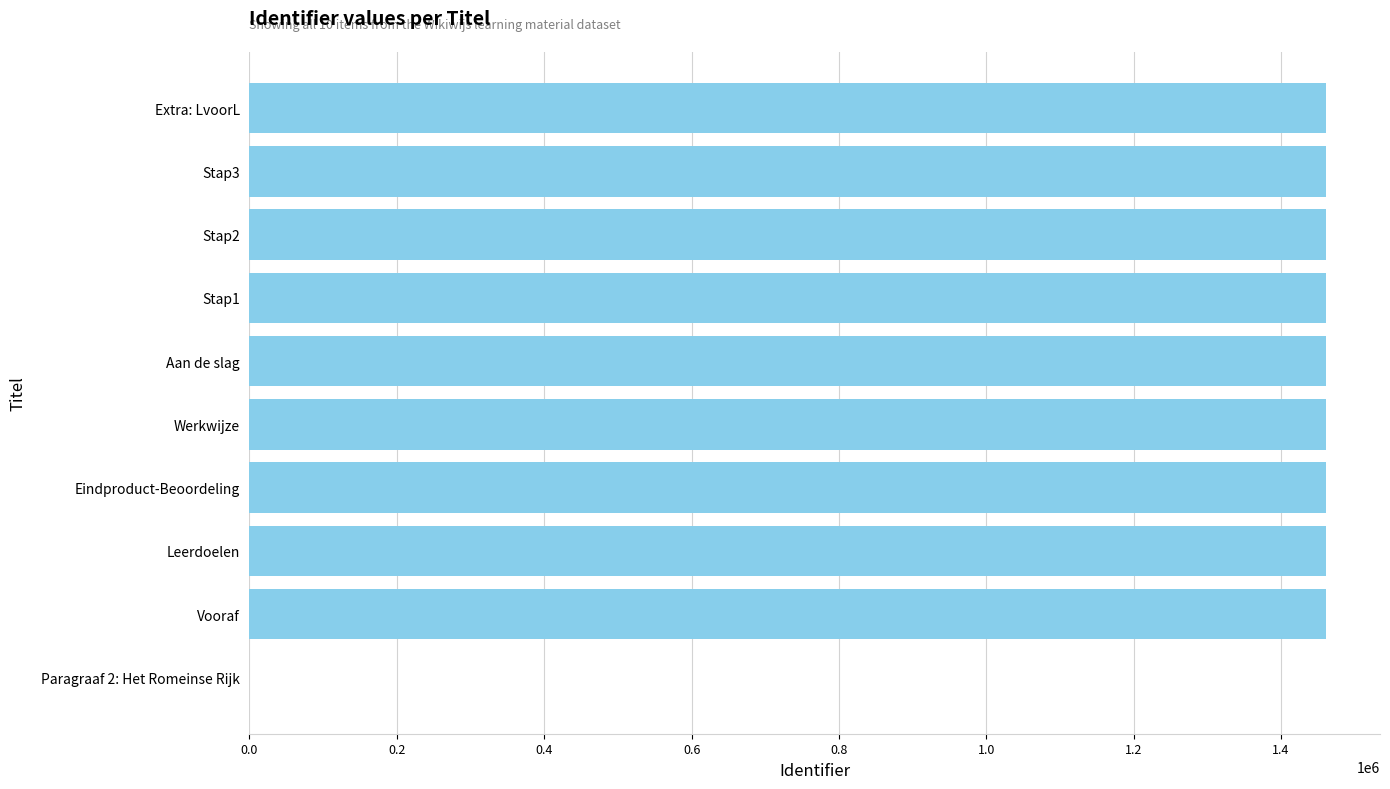

The chart shows a value of 1461219 at Extra: LvoorL. True or false?

True